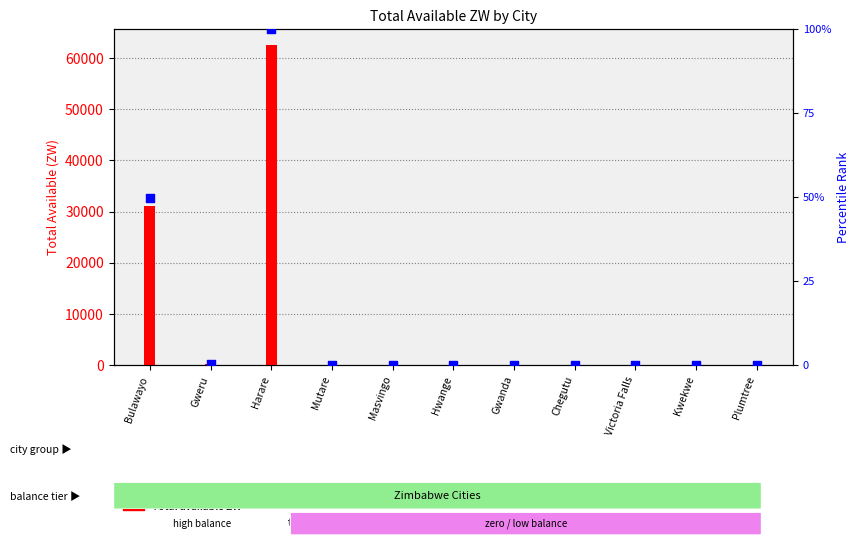

At how many categories does at least one series exceed 8392?

2